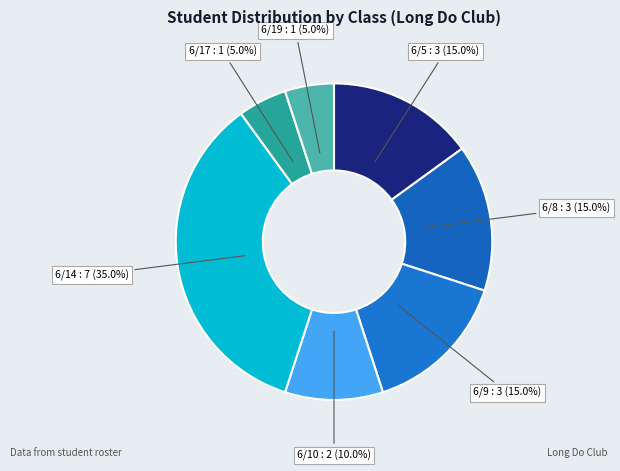

How many slices are in this pie chart?

7